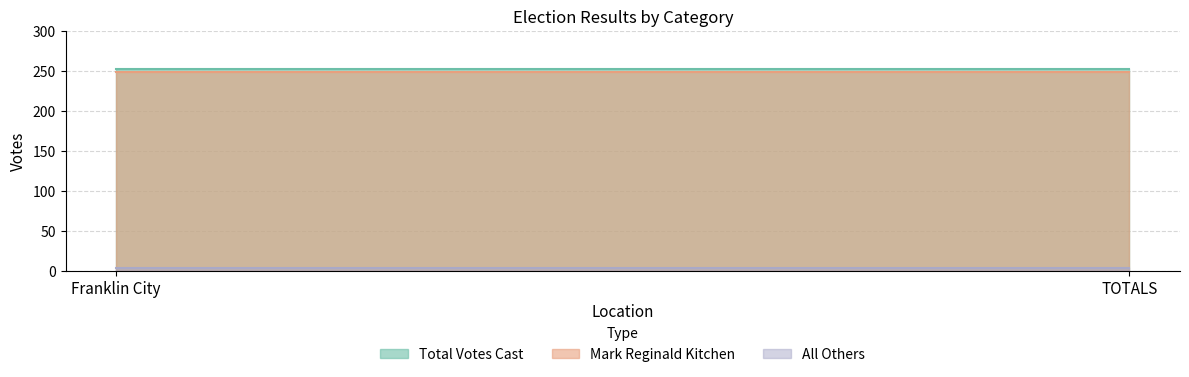

Reading right to left, what are all the values shown in this chart?

Mark Reginald Kitchen: TOTALS=248	Franklin City=248
All Others: TOTALS=4	Franklin City=4
Total Votes Cast: TOTALS=252	Franklin City=252